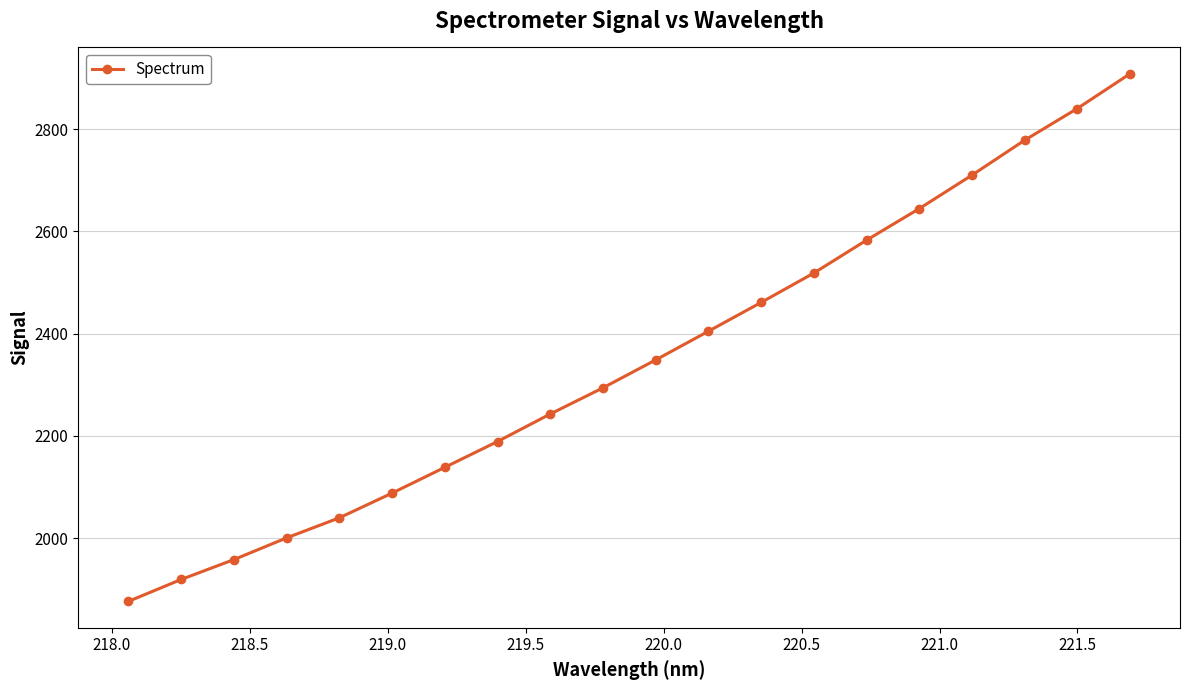

True or false: the data has more than 0 interior local peaks.

False